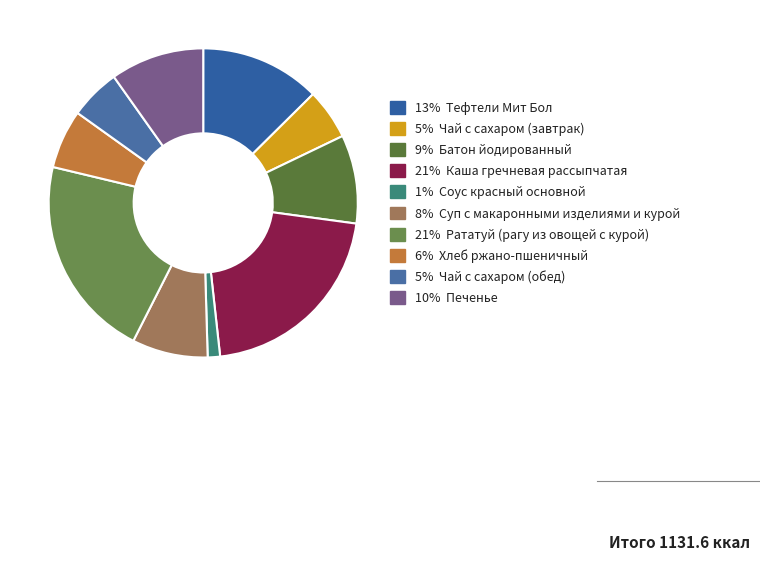

Does any single category account for the majority?

No